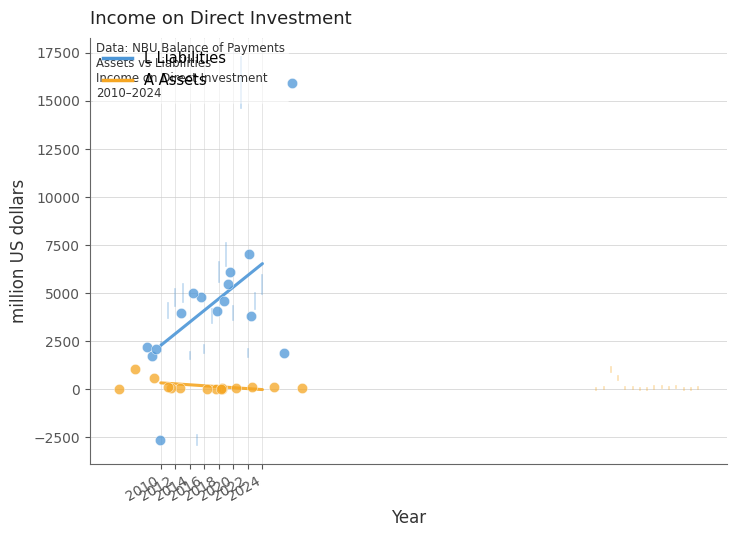

Which series reaches the minimum Y coordinate?

L Liabilities